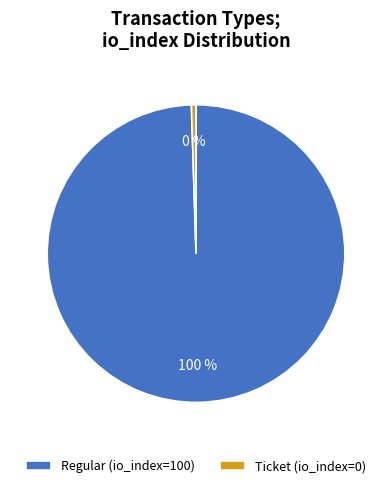

Is the sum of Regular (io_index=100) and Ticket (io_index=0) greater than half?

Yes